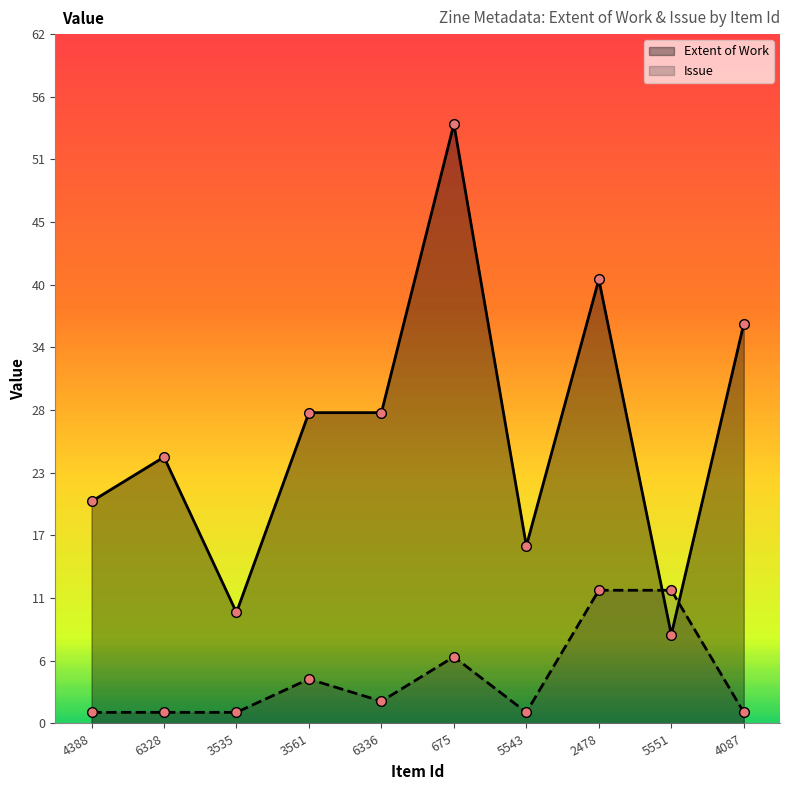

How many values in the Extent of Work series exceed 28?

3